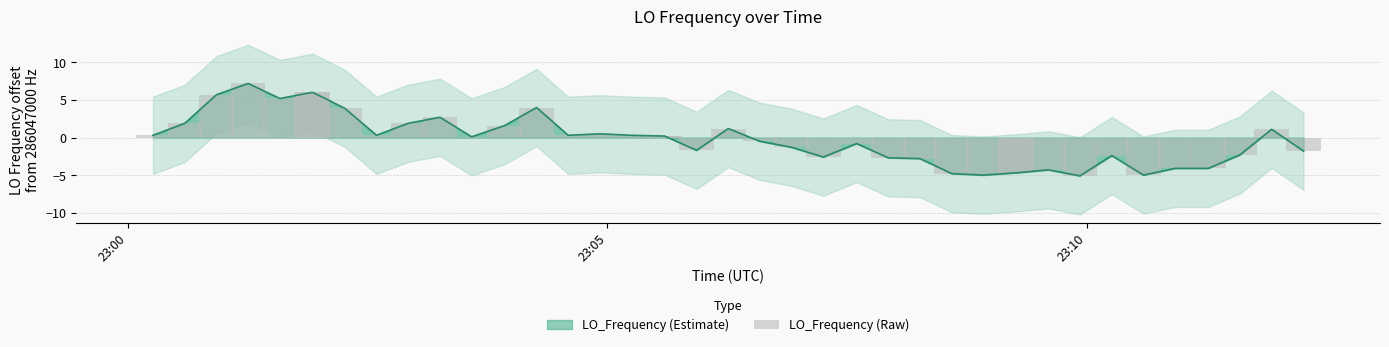

What is the highest value of the LO_Frequency (Estimate) series?

7.2